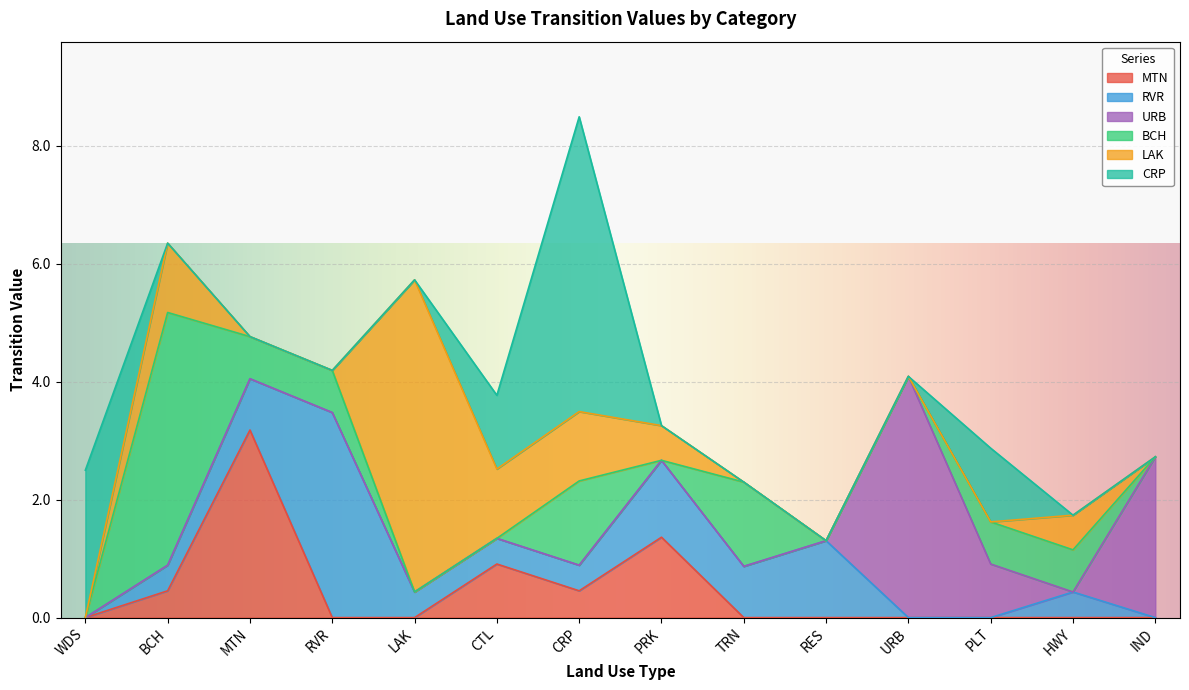

What is the difference between the second highest and second lowest values in the BCH series?

1.4